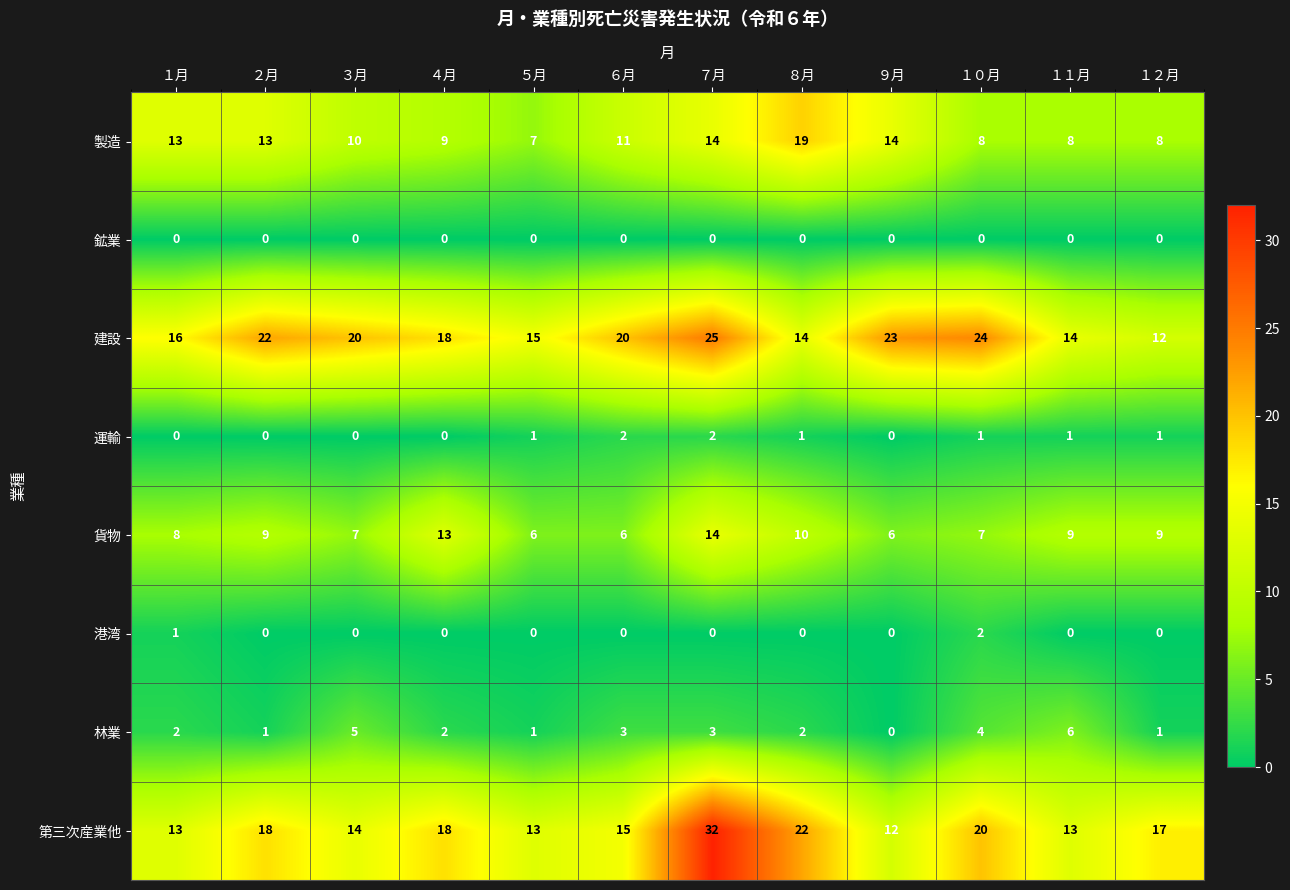

What is the difference between the 建設 values at ８月 and ４月?

4